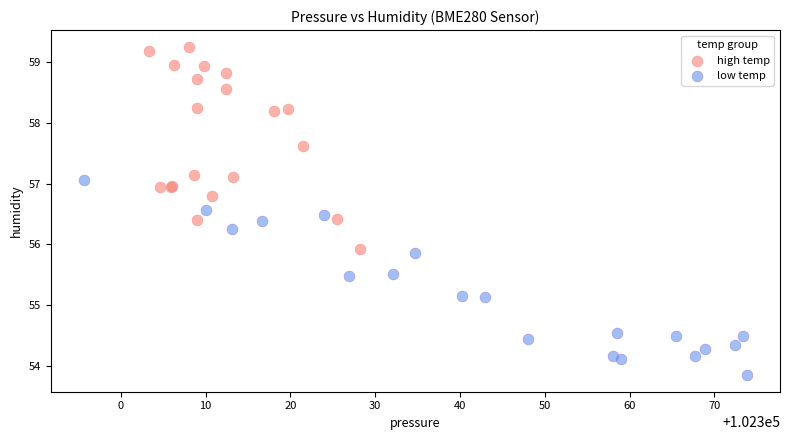

Which series contains the lowest Y value?

low temp